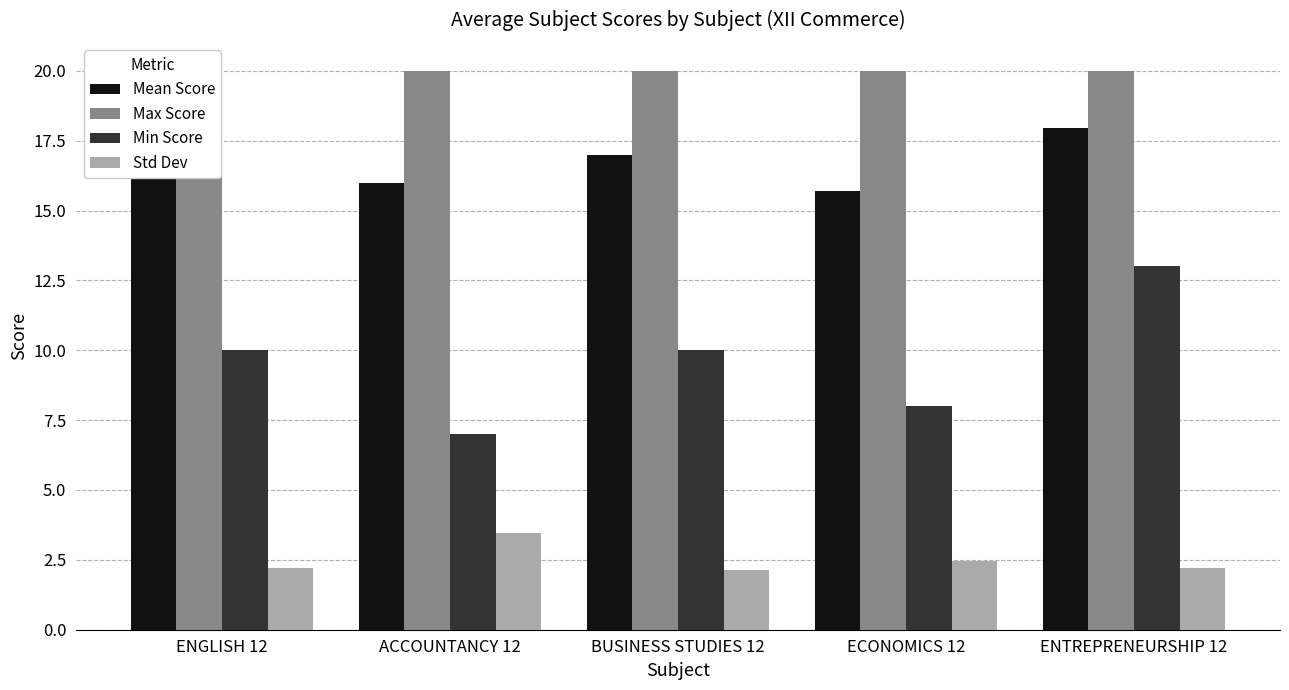

Reading left to right, what are all the values shown in this chart?

Mean Score: ENGLISH 12=17.3	ACCOUNTANCY 12=16.0	BUSINESS STUDIES 12=17.0	ECONOMICS 12=15.7	ENTREPRENEURSHIP 12=17.9
Max Score: ENGLISH 12=20.0	ACCOUNTANCY 12=20.0	BUSINESS STUDIES 12=20.0	ECONOMICS 12=20.0	ENTREPRENEURSHIP 12=20.0
Min Score: ENGLISH 12=10.0	ACCOUNTANCY 12=7.0	BUSINESS STUDIES 12=10.0	ECONOMICS 12=8.0	ENTREPRENEURSHIP 12=13.0
Std Dev: ENGLISH 12=2.2	ACCOUNTANCY 12=3.5	BUSINESS STUDIES 12=2.1	ECONOMICS 12=2.5	ENTREPRENEURSHIP 12=2.2